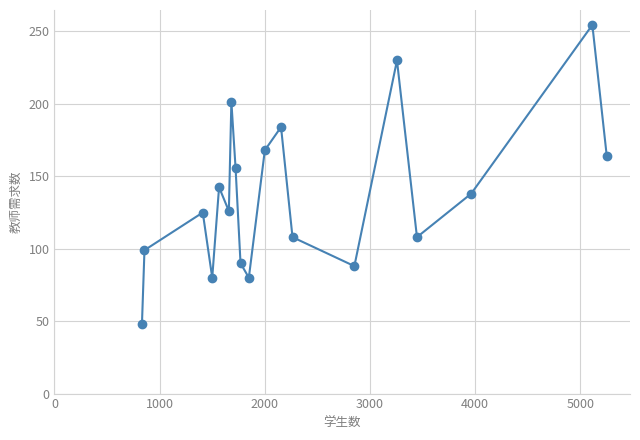

What is the value of the 8th point from the left?

155.5